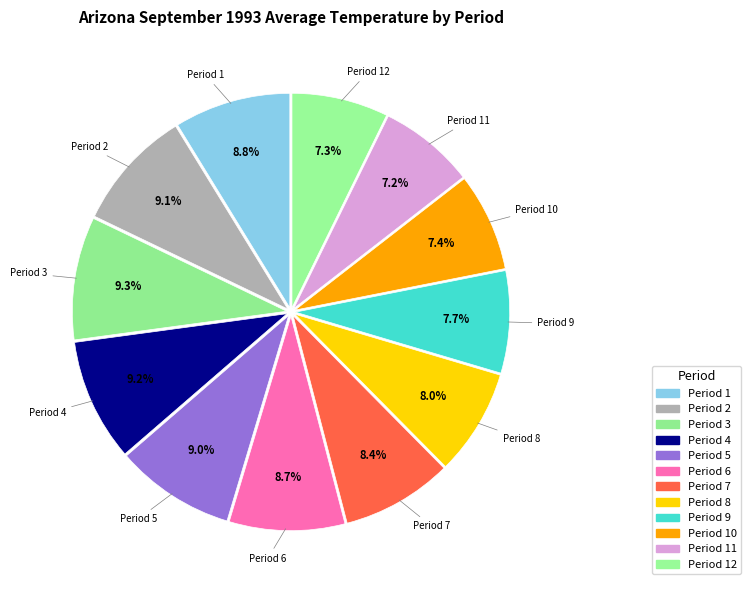

What is the change in value from Period 5 to Period 12?

-14.2